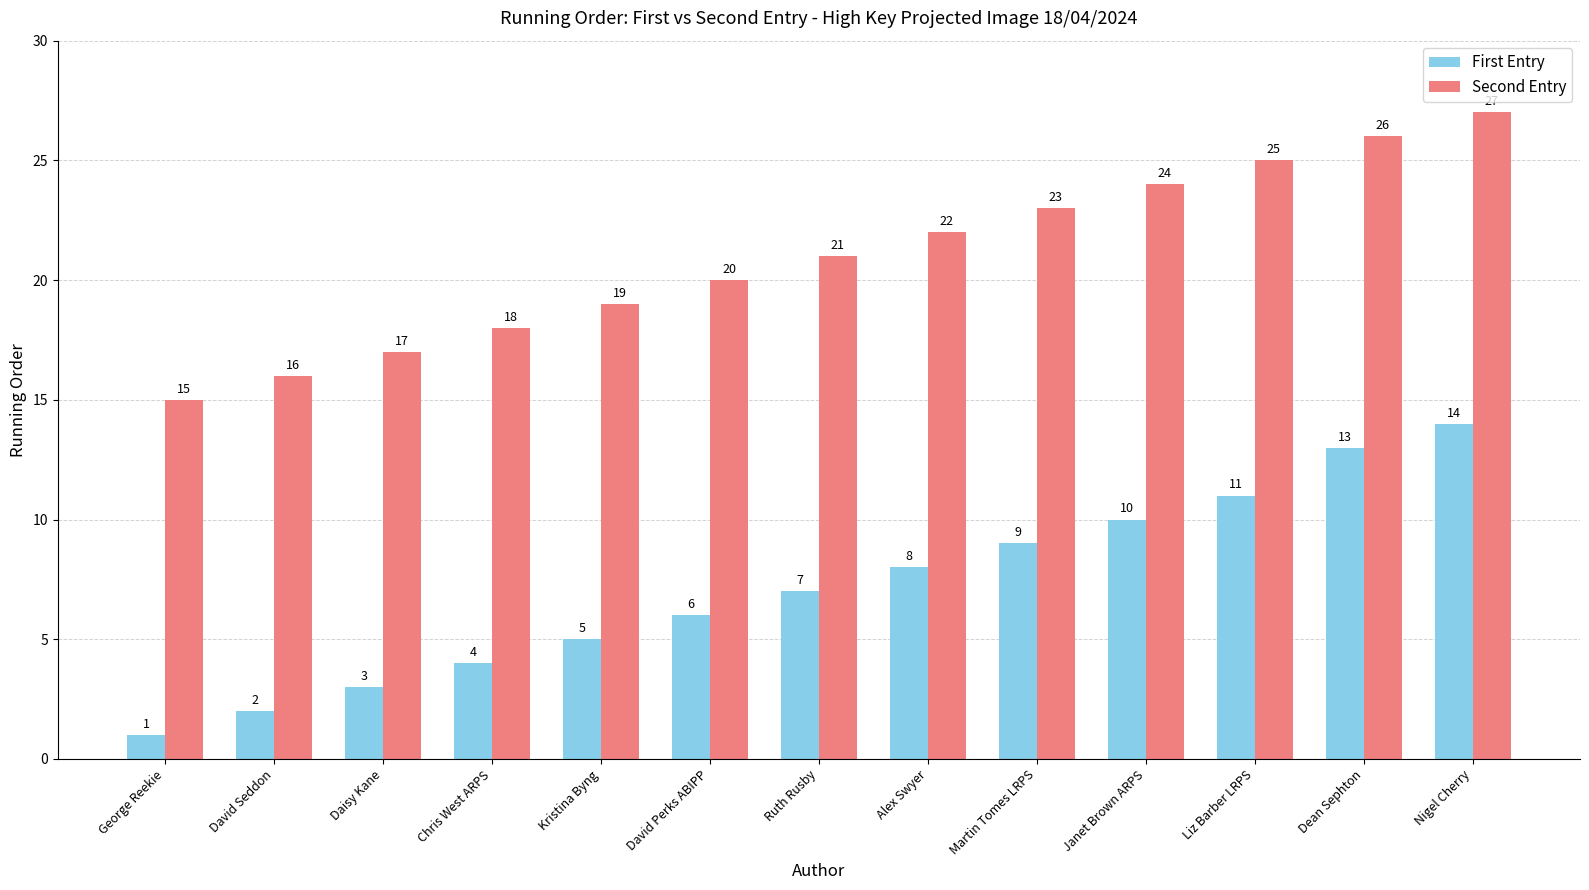

Does the chart contain any negative values?

No